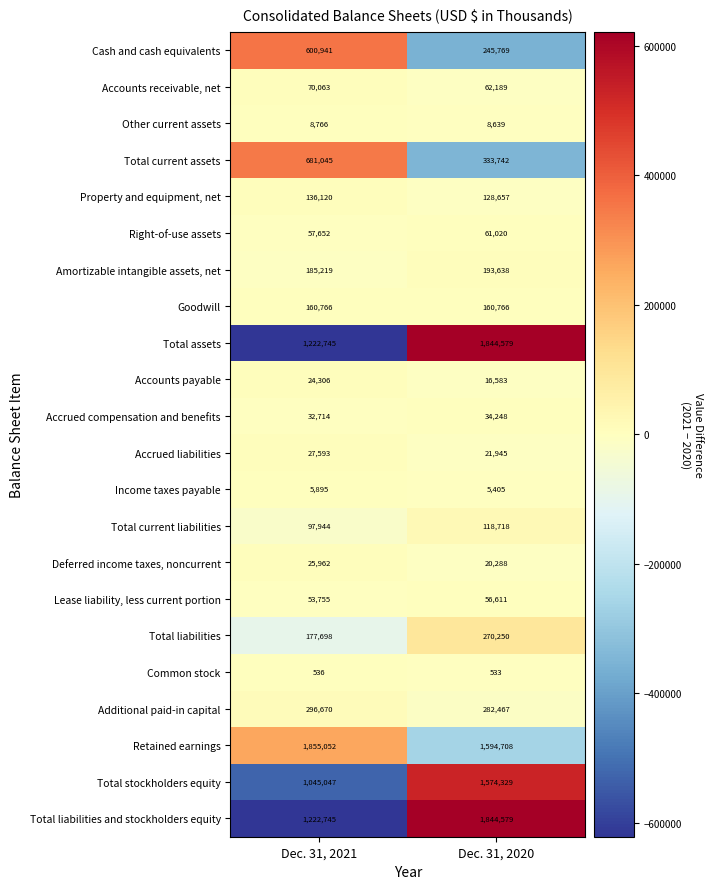

At how many categories does at least one series exceed 111234?

2